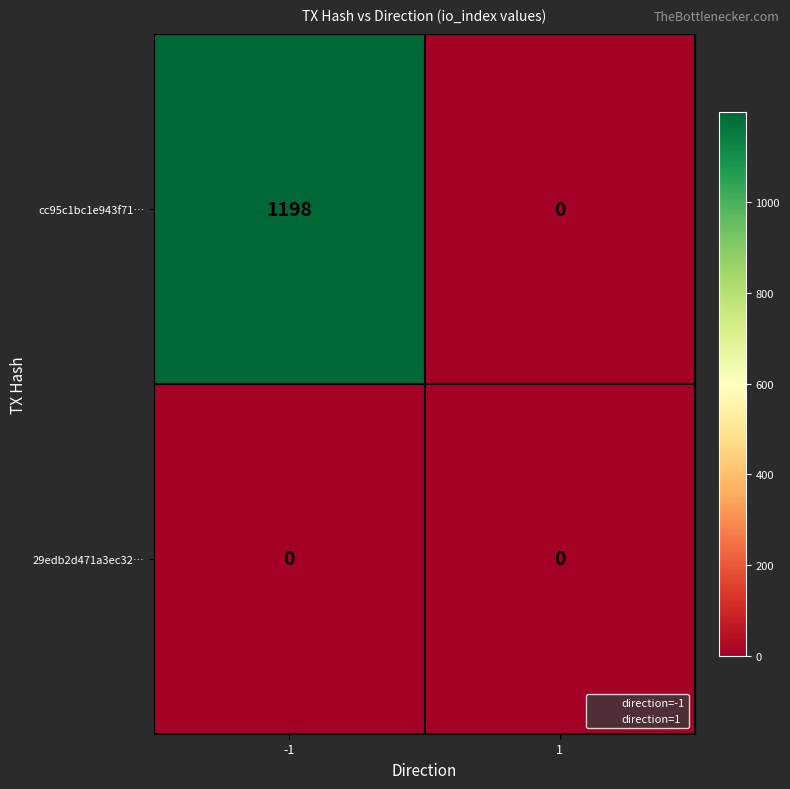

What is the difference between the maximum and minimum values in the cc95c1bc1e943f71… series?

1198